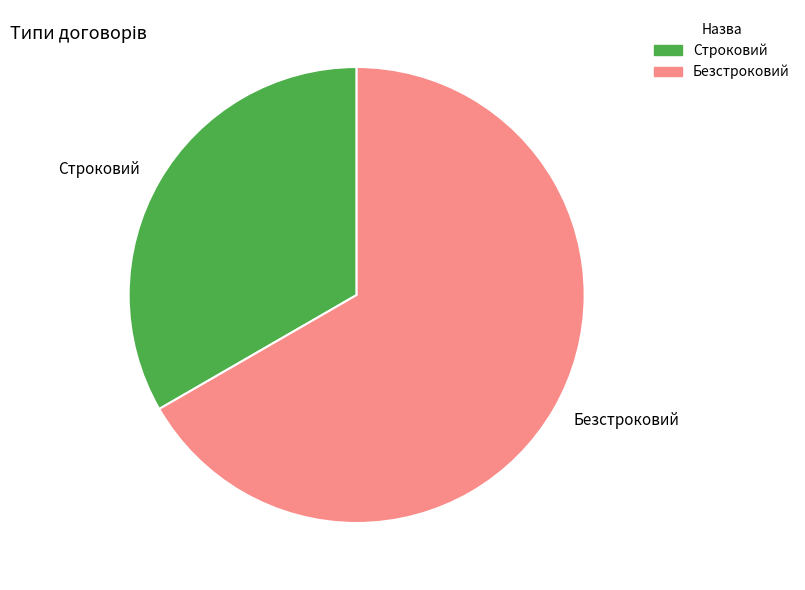

Count the number of slices in the pie.

2